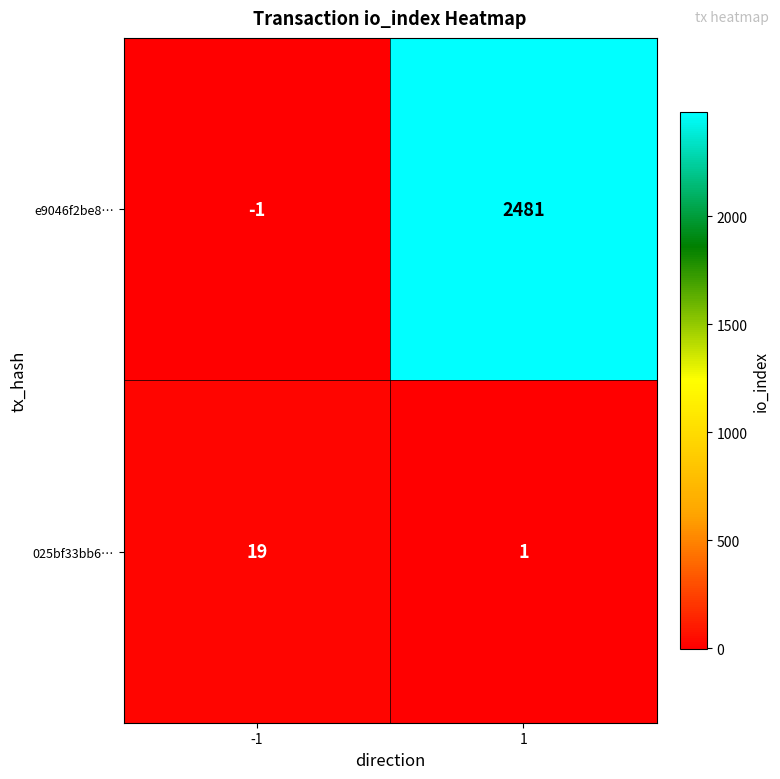

List the series in order of their peak value, highest first.

e9046f2be8…, 025bf33bb6…